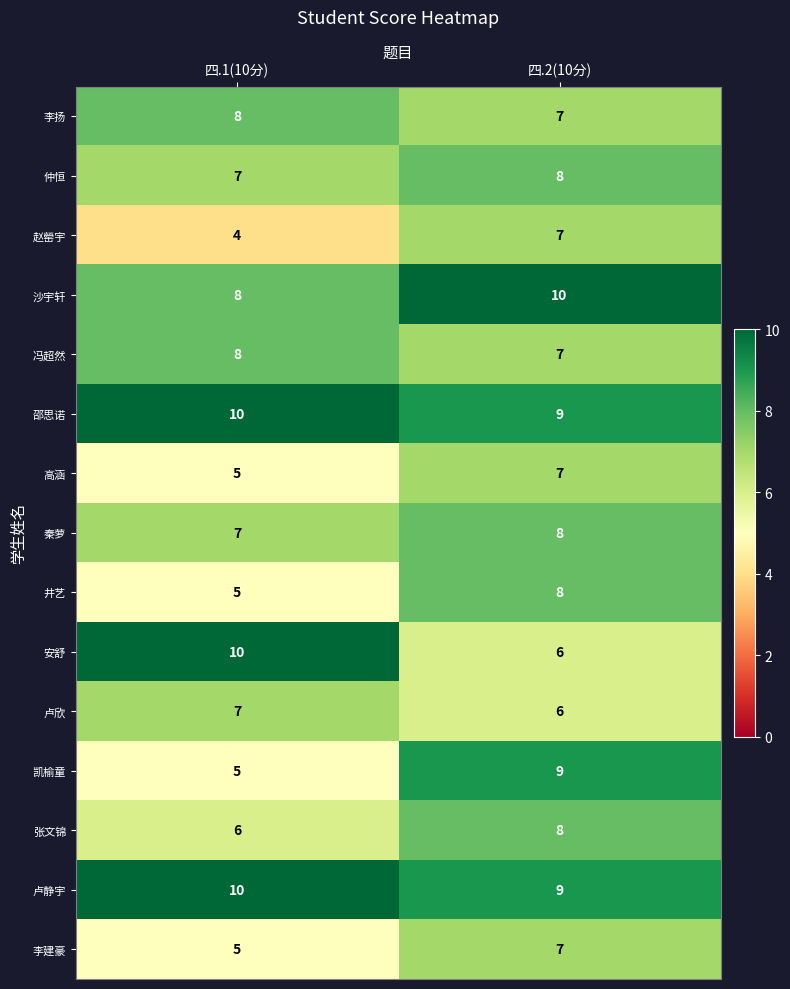

Reading left to right, extract all data points from this chart.

李扬: 8	7
仲恒: 7	8
赵罃宇: 4	7
沙宇轩: 8	10
冯超然: 8	7
邵思诺: 10	9
高涵: 5	7
秦萝: 7	8
井艺: 5	8
安舒: 10	6
卢欣: 7	6
凯榆童: 5	9
张文锦: 6	8
卢静宇: 10	9
李建豪: 5	7